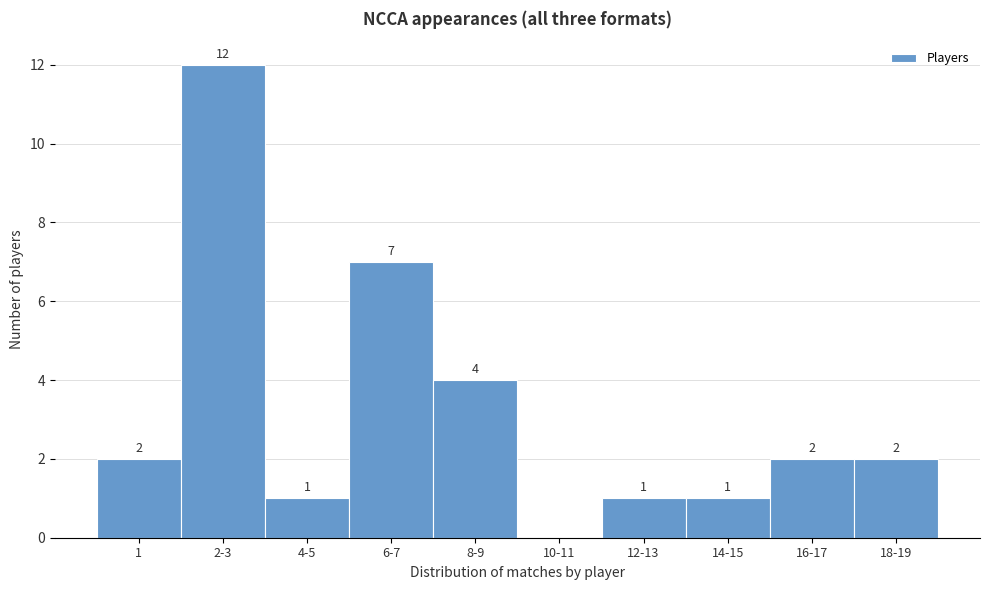

Reading left to right, transcribe all the data shown in this chart.

1=2	2-3=12	4-5=1	6-7=7	8-9=4	10-11=0	12-13=1	14-15=1	16-17=2	18-19=2